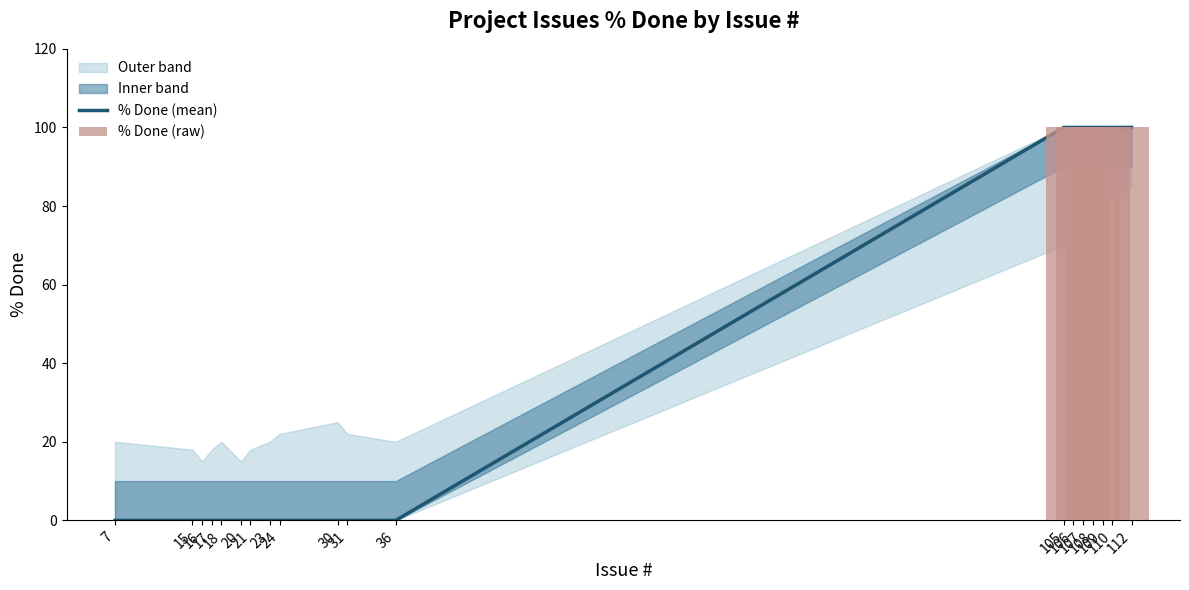

Does the chart contain any negative values?

No